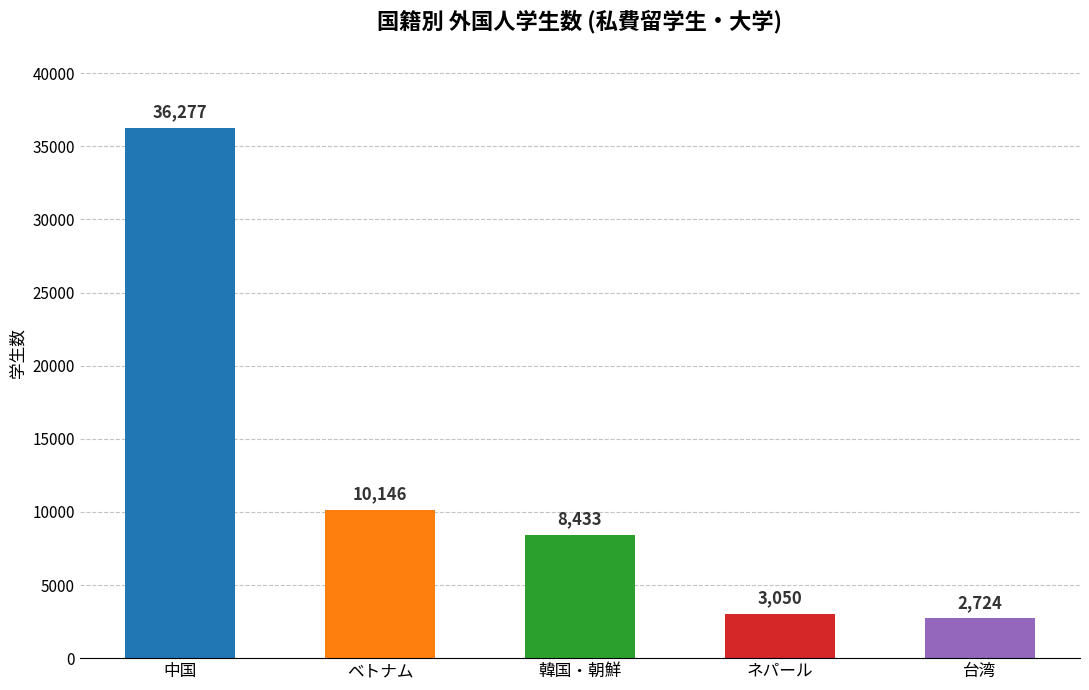

The value of 台湾 at 中国 is 2377. True or false?

False